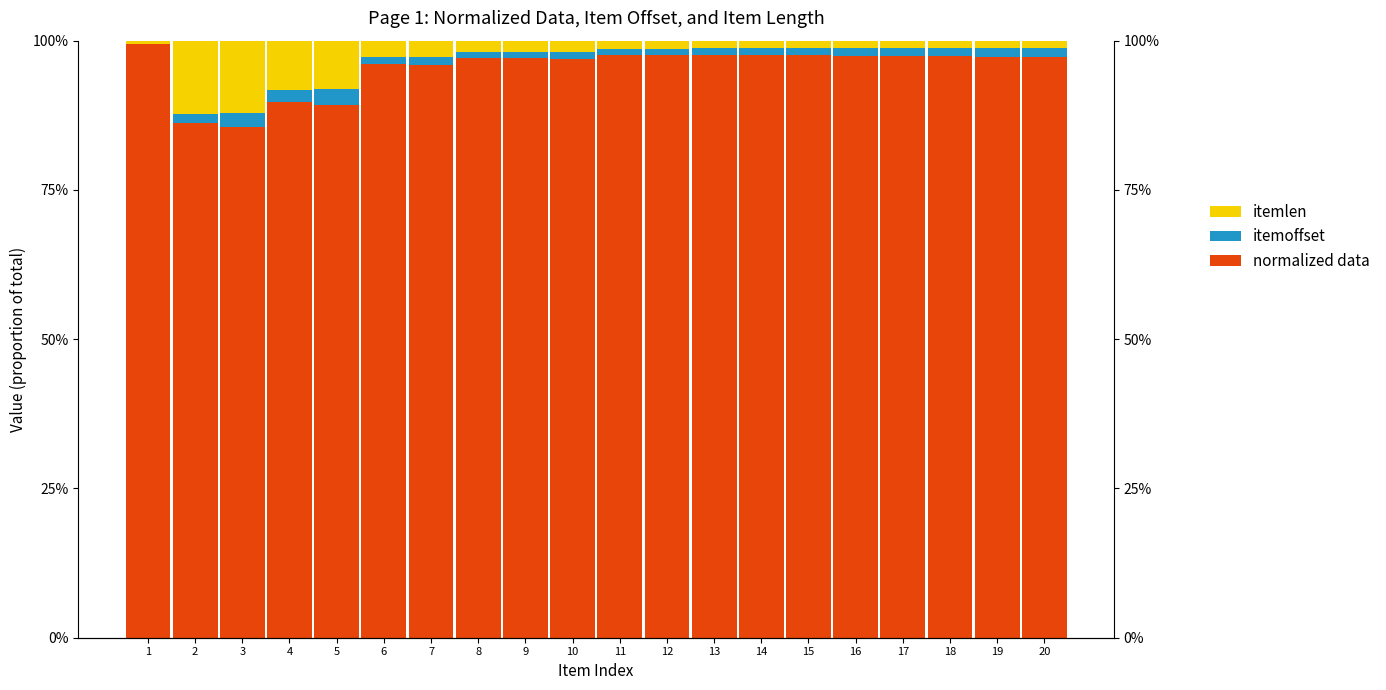

At 20, list the series in order from largest to smallest.

normalized data, itemoffset, itemlen